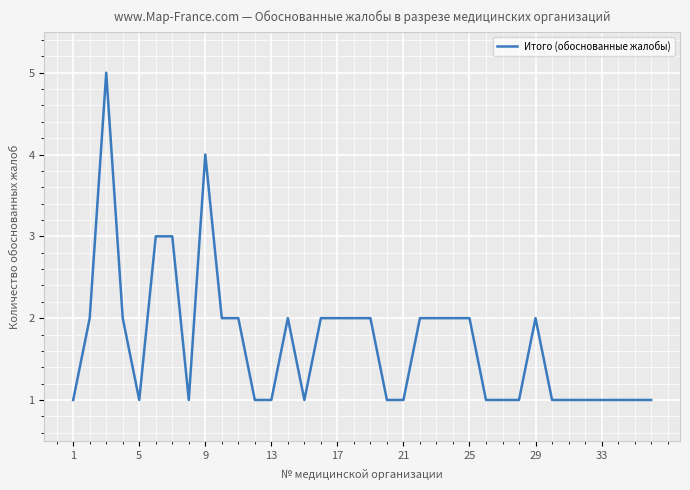

Count the values in the range 1 to 2.

32